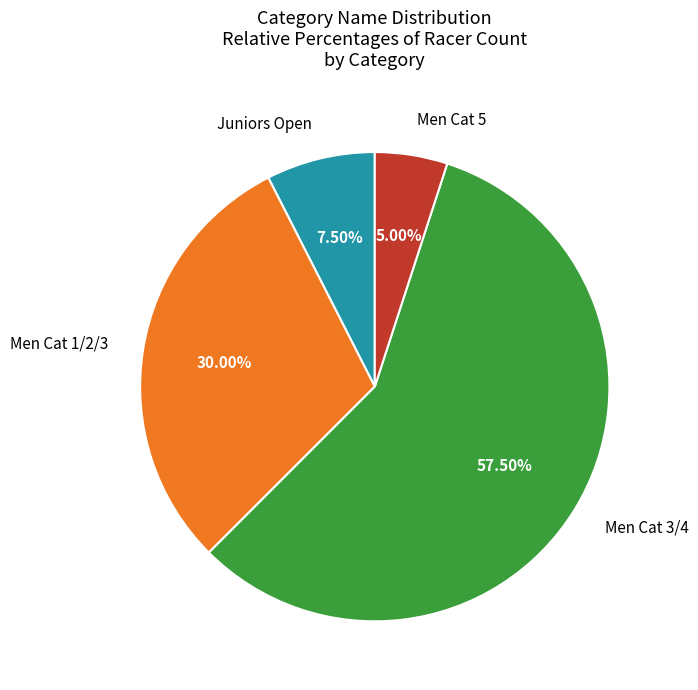

Does any single category account for the majority?

Yes